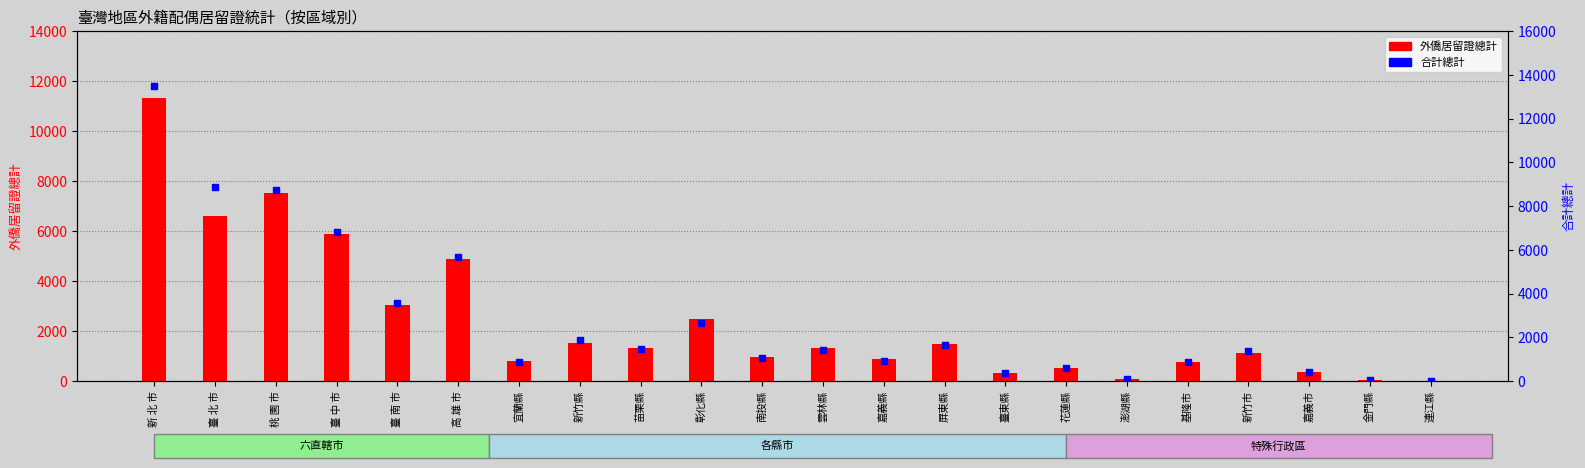

Is the value of 外僑居留證總計 at 彰化縣 greater than the value of 合計總計 at 新竹市?

Yes